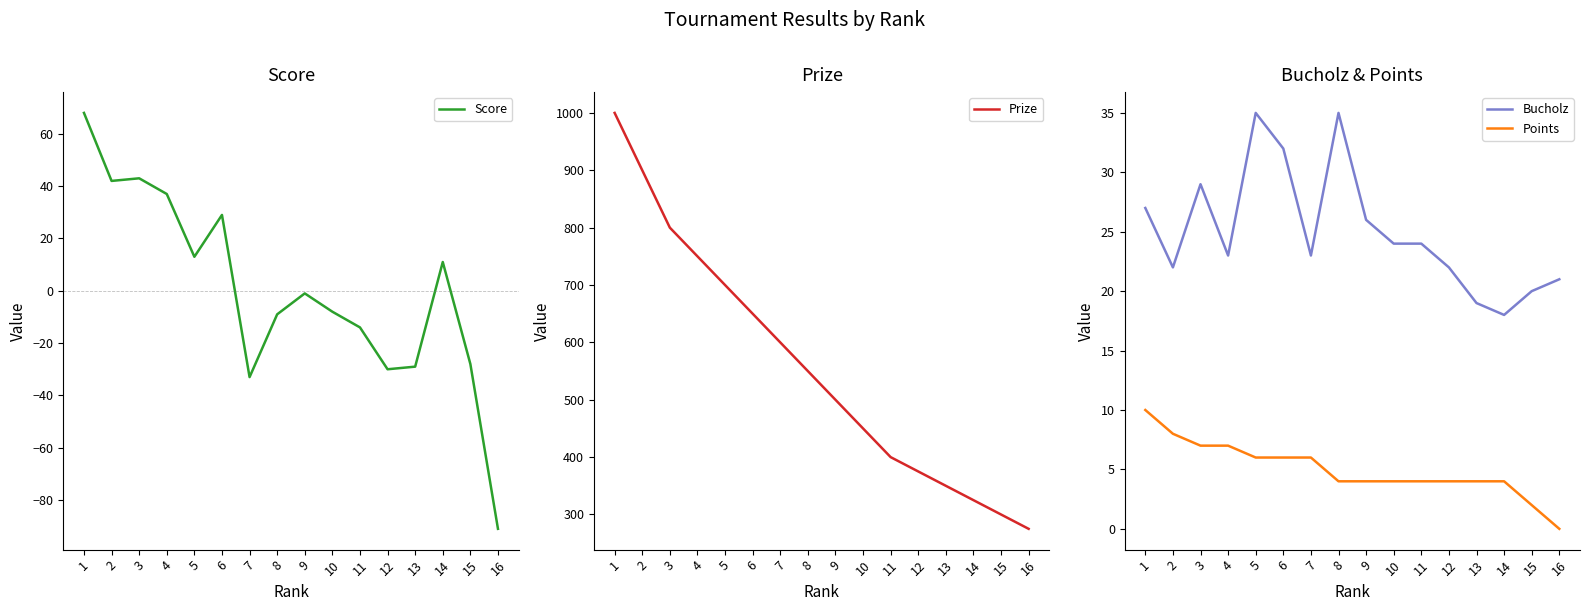

What is the value of the Prize point at the 2nd from the left?

900